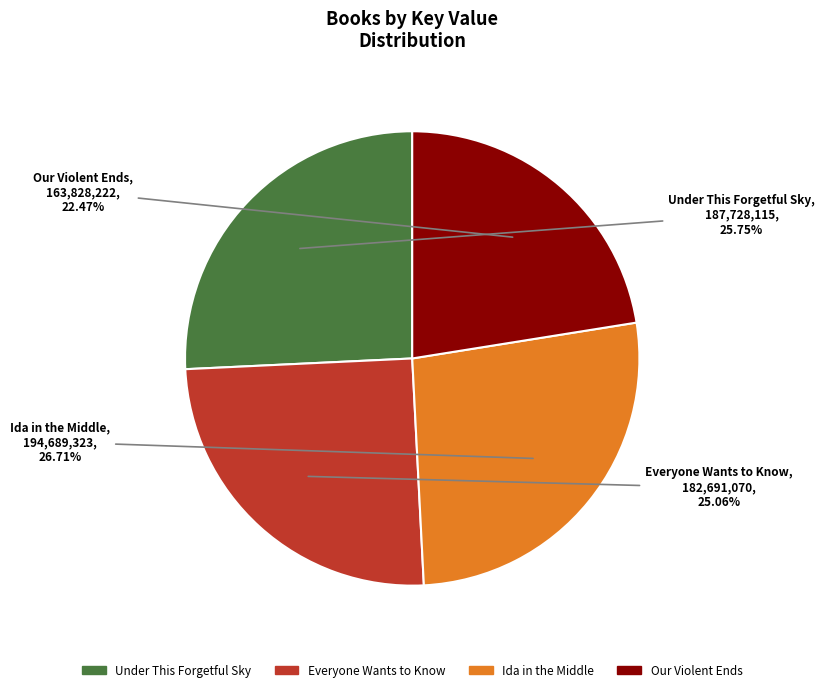

What percentage is NOT represented by Our Violent Ends?

77.5%